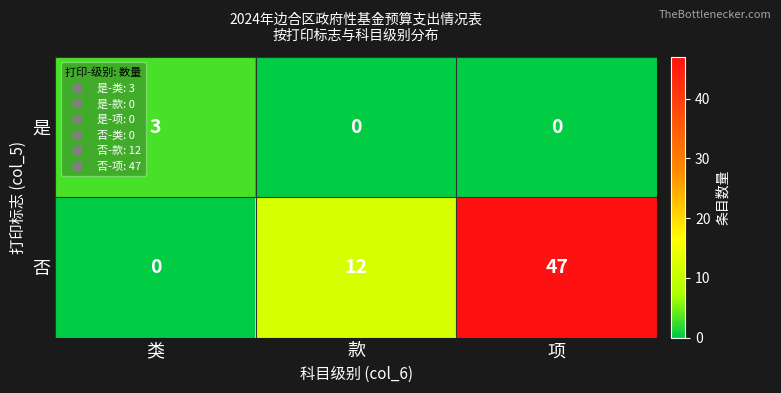

Rank the series at 类 from highest to lowest value.

是, 否